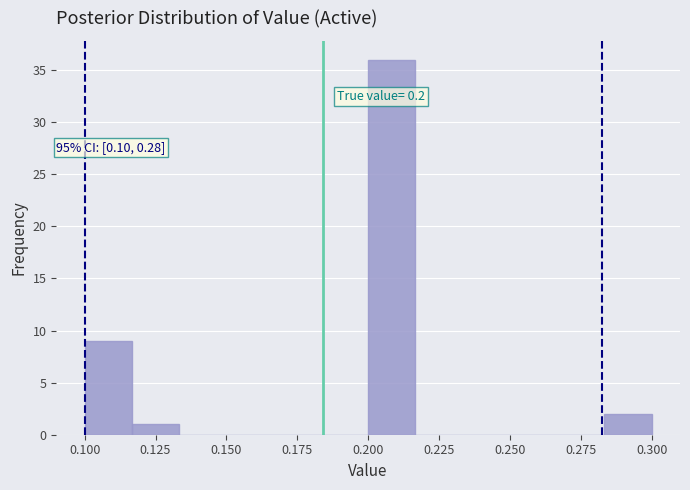

Read against the x-axis, roughly where is the centre of the tallest bar?

0.210